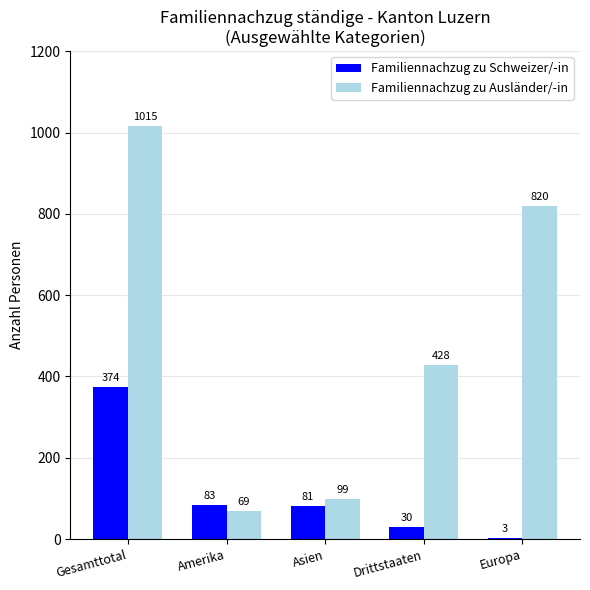

The Familiennachzug zu Ausländer/-in series shows 99 at Asien. True or false?

True